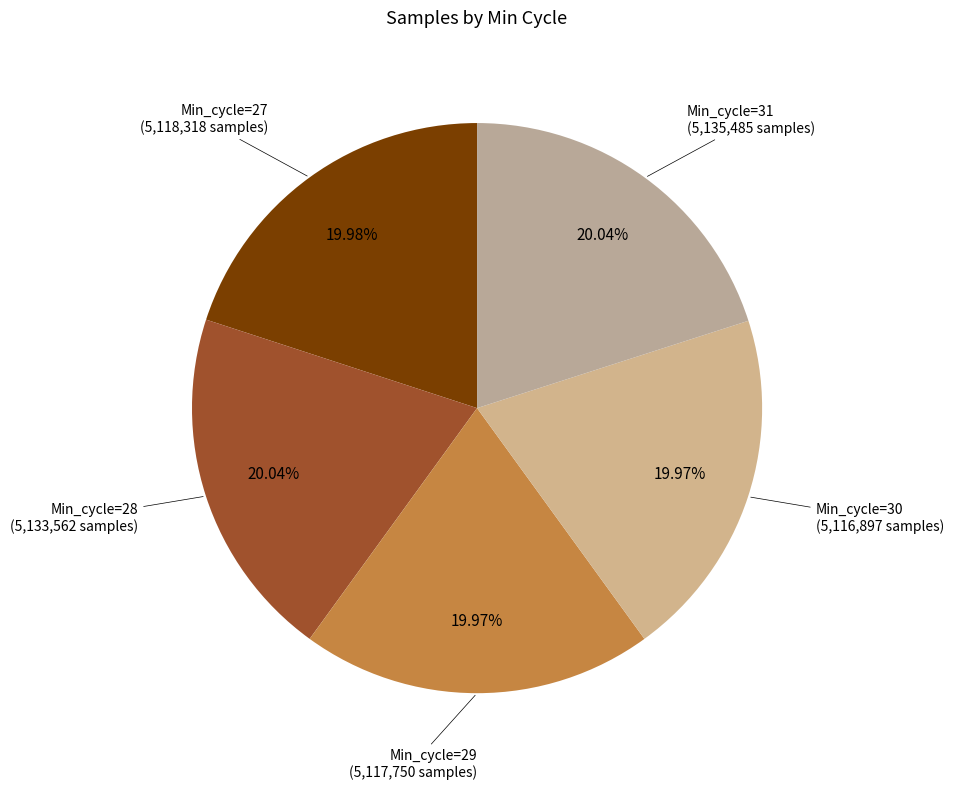

Rank the categories by value from highest to lowest.

Min_cycle=31, Min_cycle=28, Min_cycle=27, Min_cycle=29, Min_cycle=30